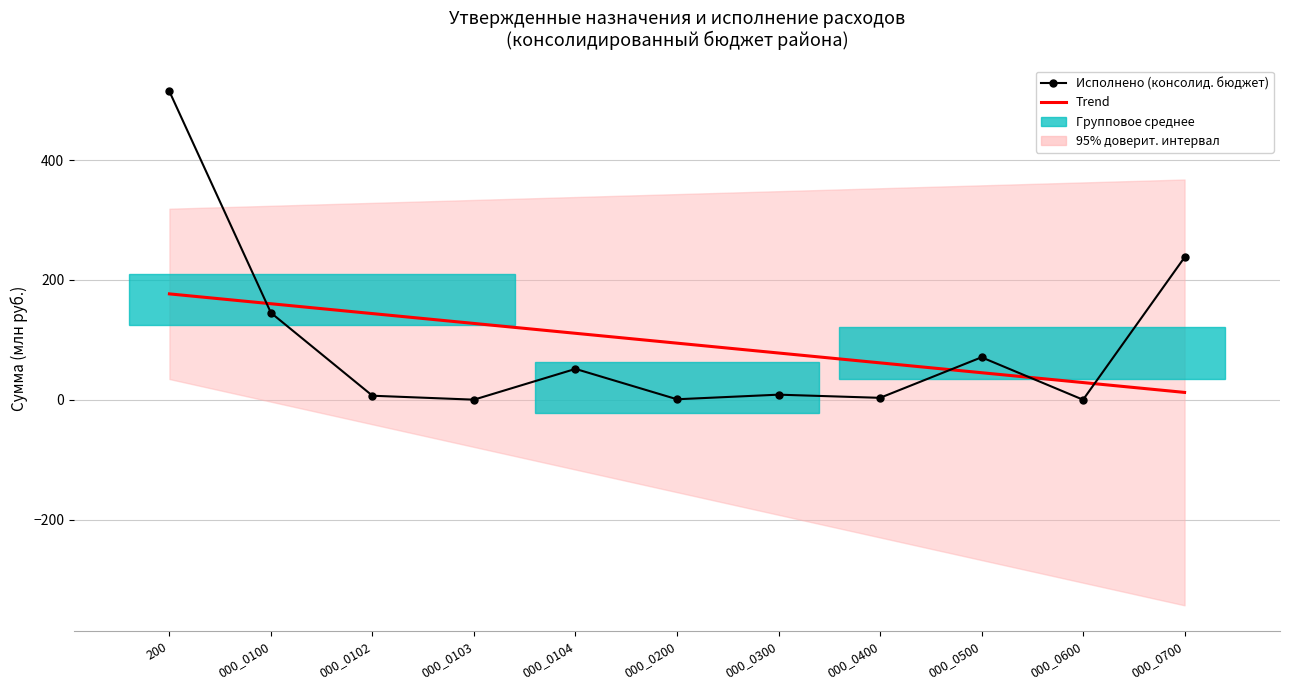

What is the greatest value displayed?

514.6